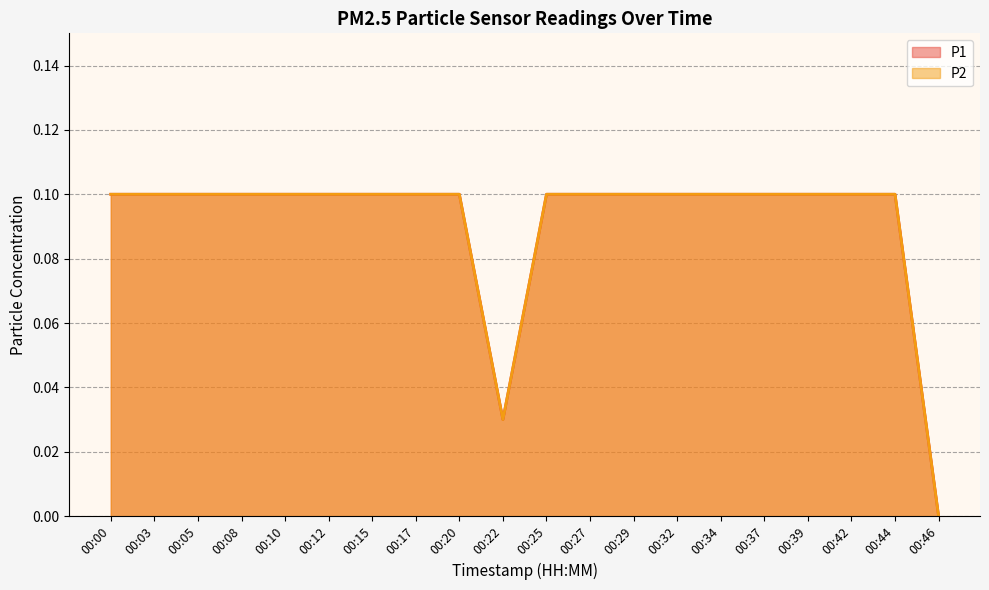

What is the sum of the P2 values at 00:20 and 00:03?

0.2